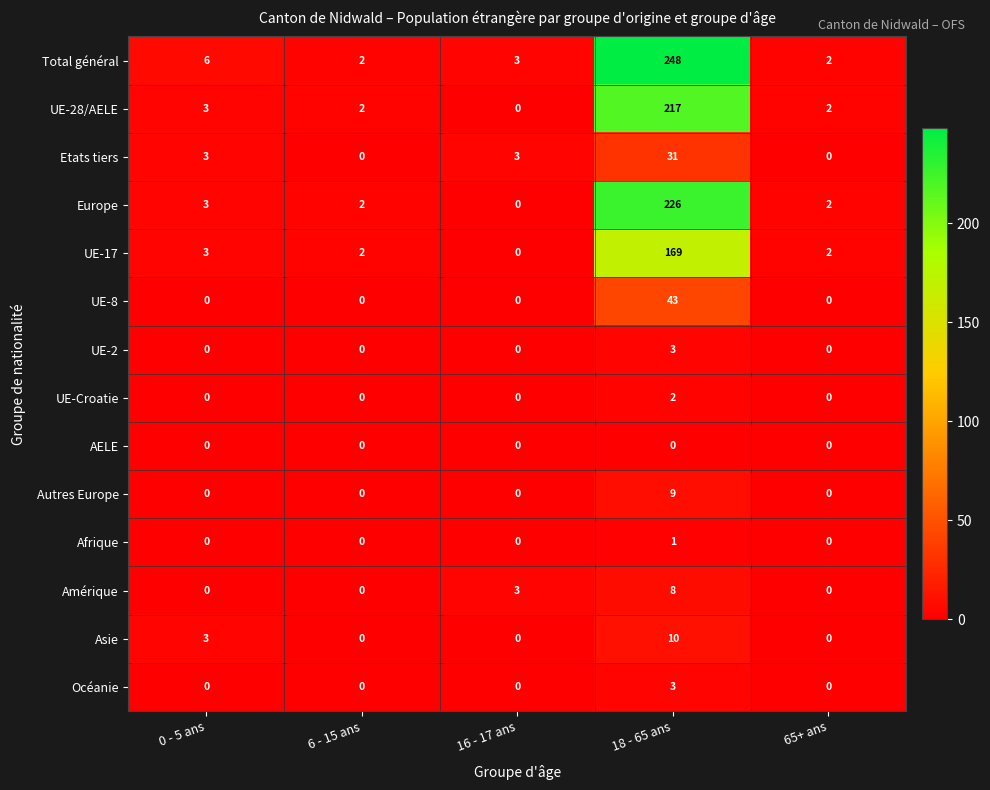

What is the total value across all series at 0 - 5 ans?

21